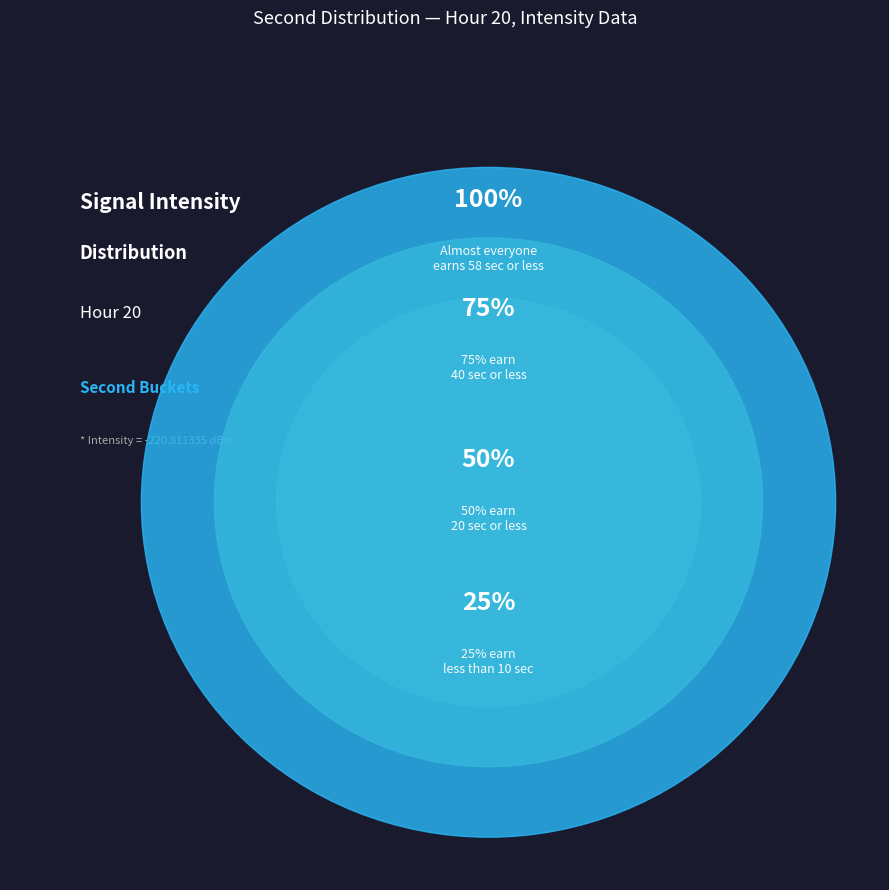

Is the sum of 40 and 20 greater than half?

No